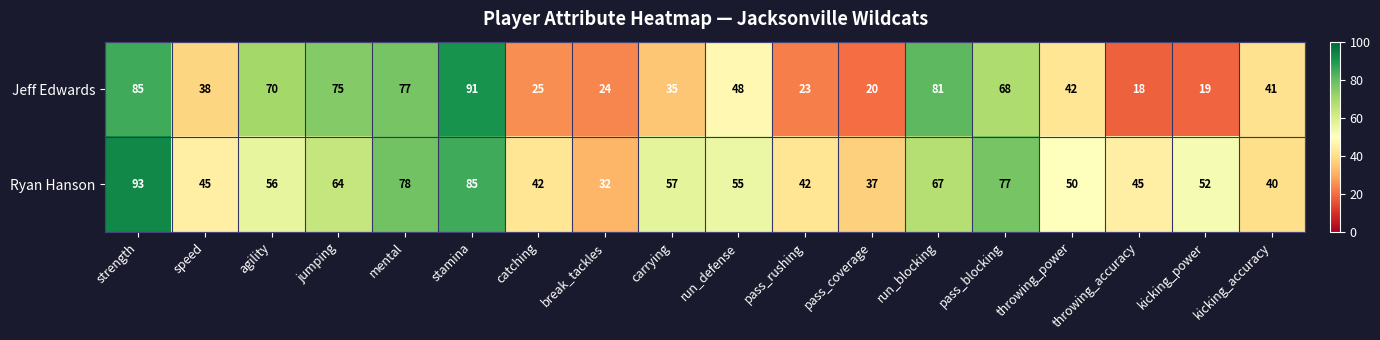

What is the difference between the maximum and minimum values in the Jeff Edwards series?

73